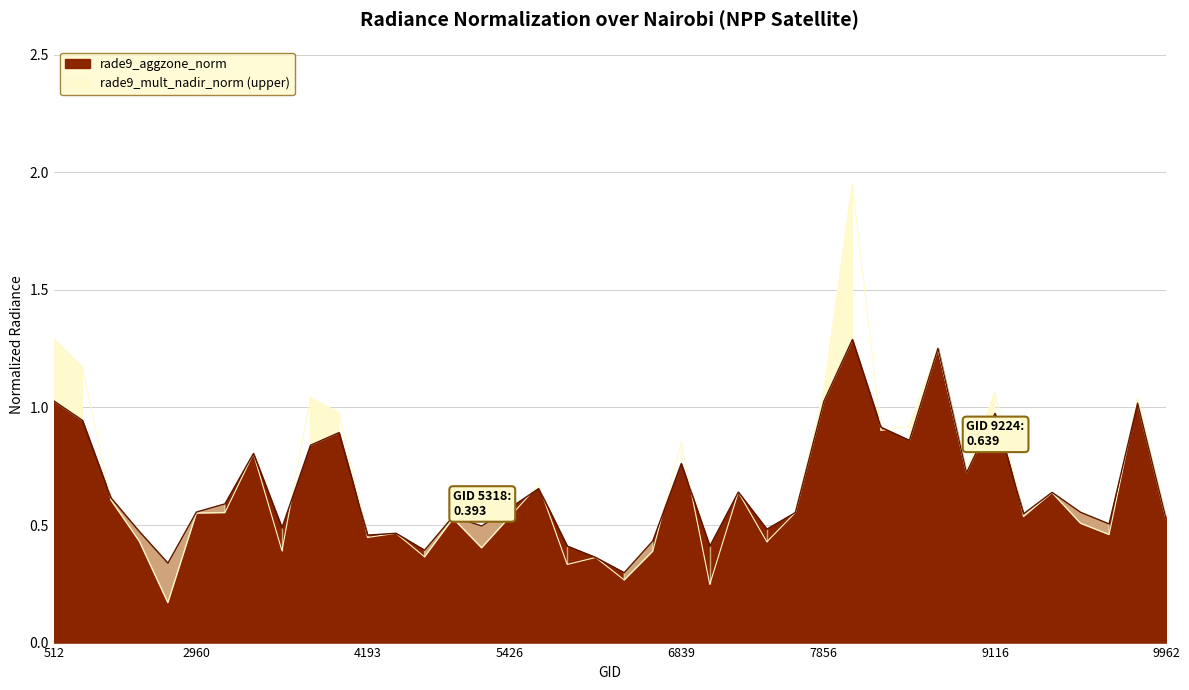

How many intersections are there between rade9_mult_nadir_norm and rade9_aggzone_norm?

11